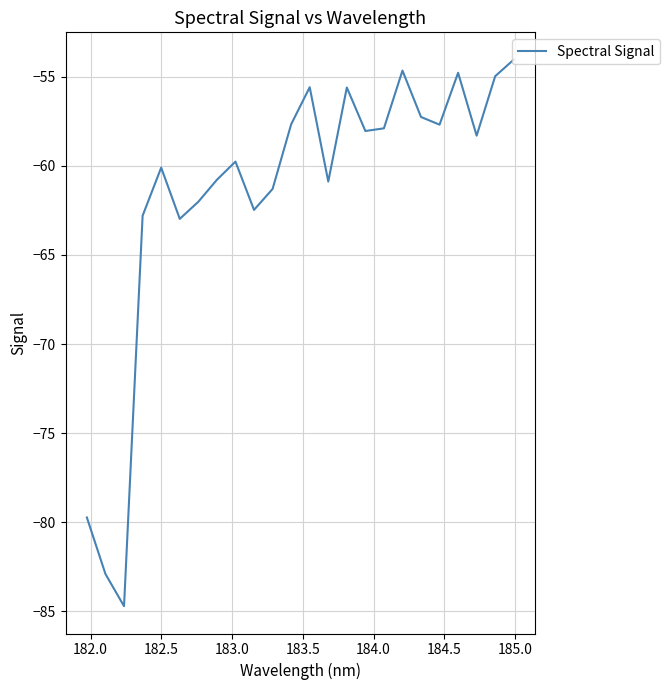

What is the difference between the maximum and minimum values?

30.7